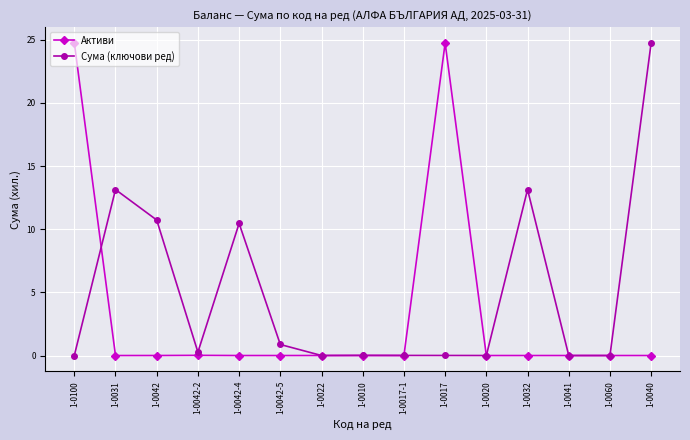

At which category does Сума (ключови ред) reach its first local valley?

1-0042-2